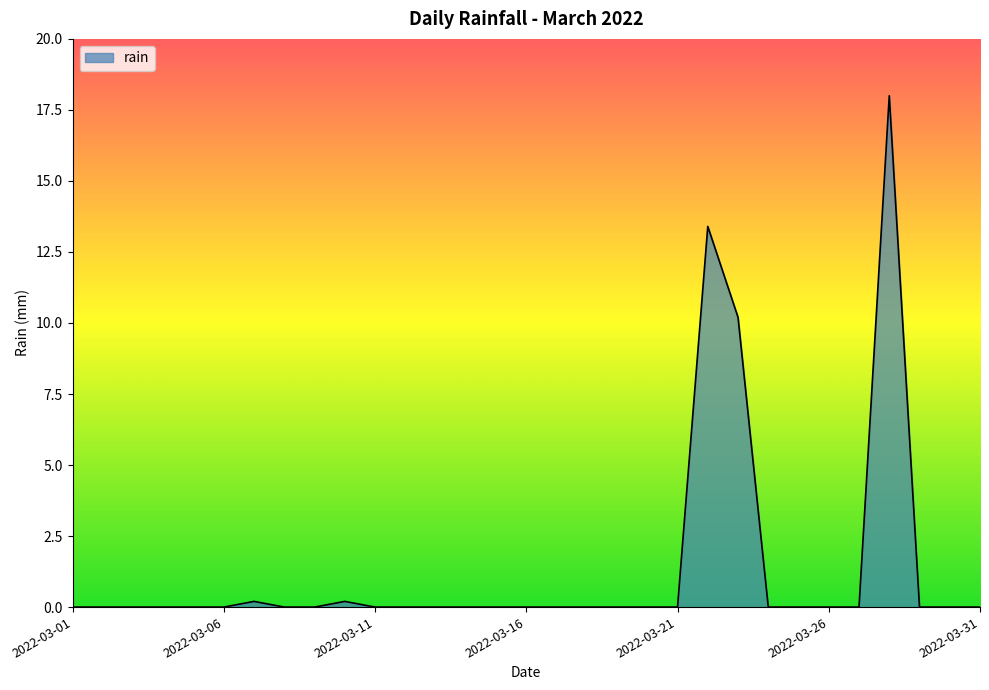

Does the chart have visible grid lines?

No